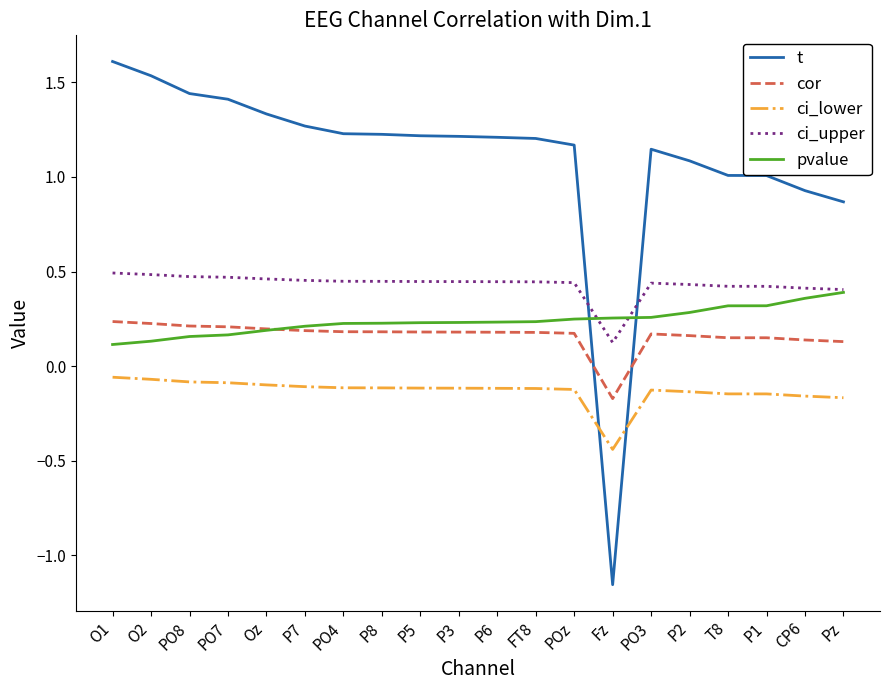

Which series has the largest total across all categories?

t